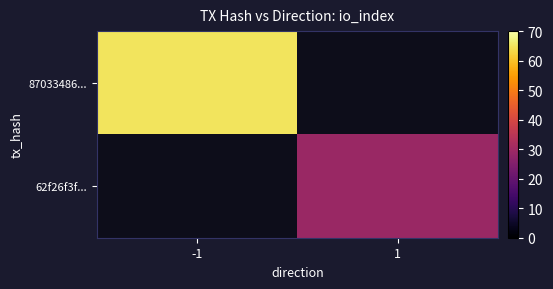

How many positive values does the 87033486... series have?

1